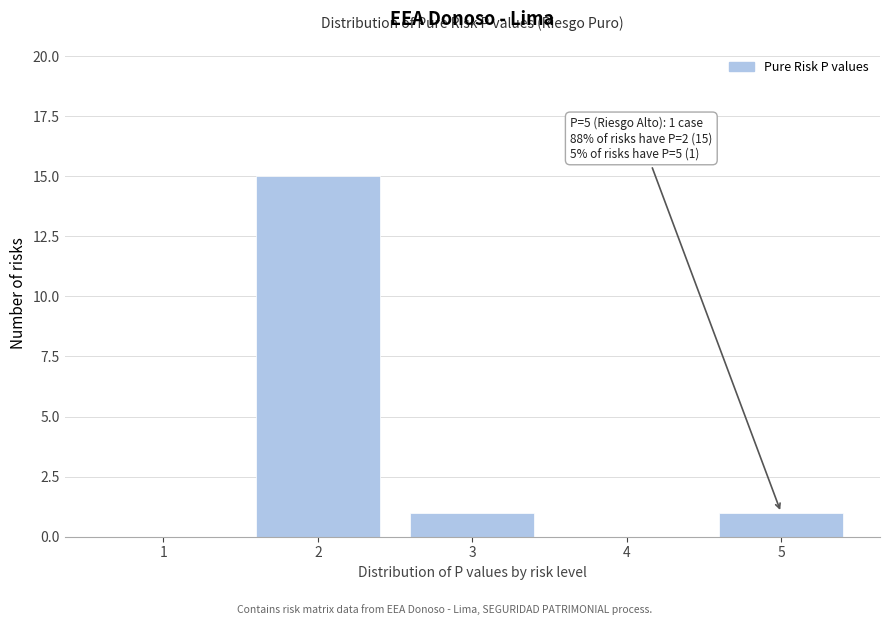

Reading right to left, what are all the values shown in this chart?

5=1	4=0	3=1	2=15	1=0